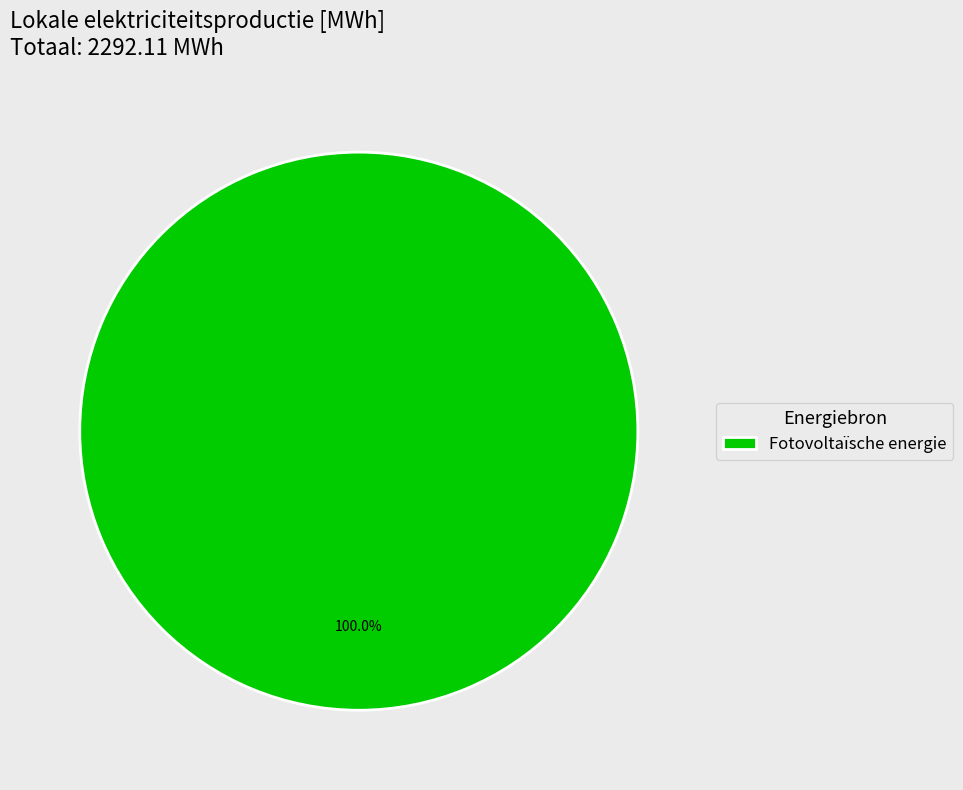

How many segments does this pie chart have?

1